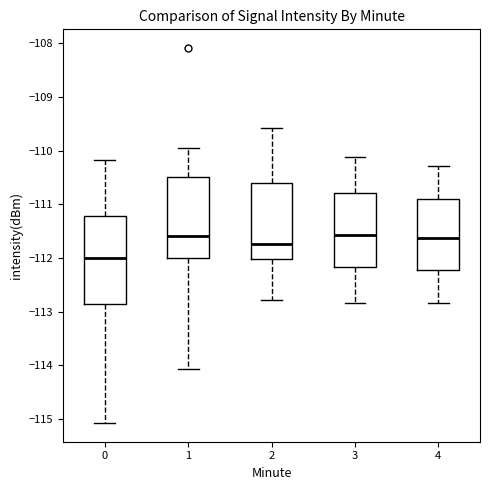

Reading left to right, read every box against the y-axis: the position of its median line, the range the box covers, and the ends of its whiskers. The values are not printed on the chart, so give them approximately, as read against the axis.

0: median -112.0, box -112.9 to -111.2, whiskers -115.1 to -110.2
1: median -111.6, box -112.0 to -110.5, whiskers -114.1 to -110.0
2: median -111.7, box -112.0 to -110.6, whiskers -112.8 to -109.6
3: median -111.6, box -112.2 to -110.8, whiskers -112.8 to -110.1
4: median -111.6, box -112.2 to -110.9, whiskers -112.8 to -110.3